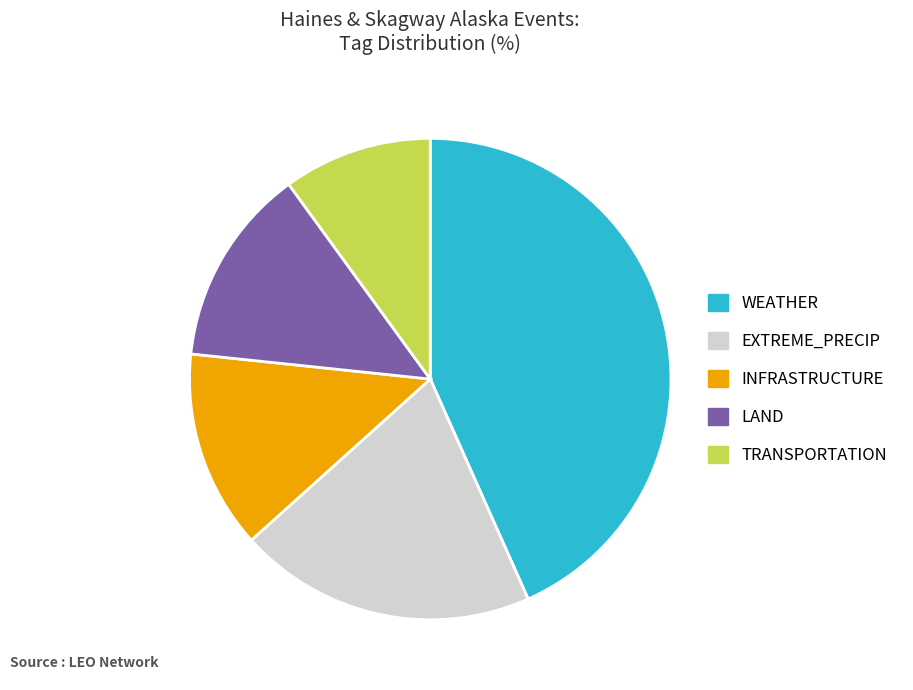

Is there any slice that represents more than half of the pie?

No